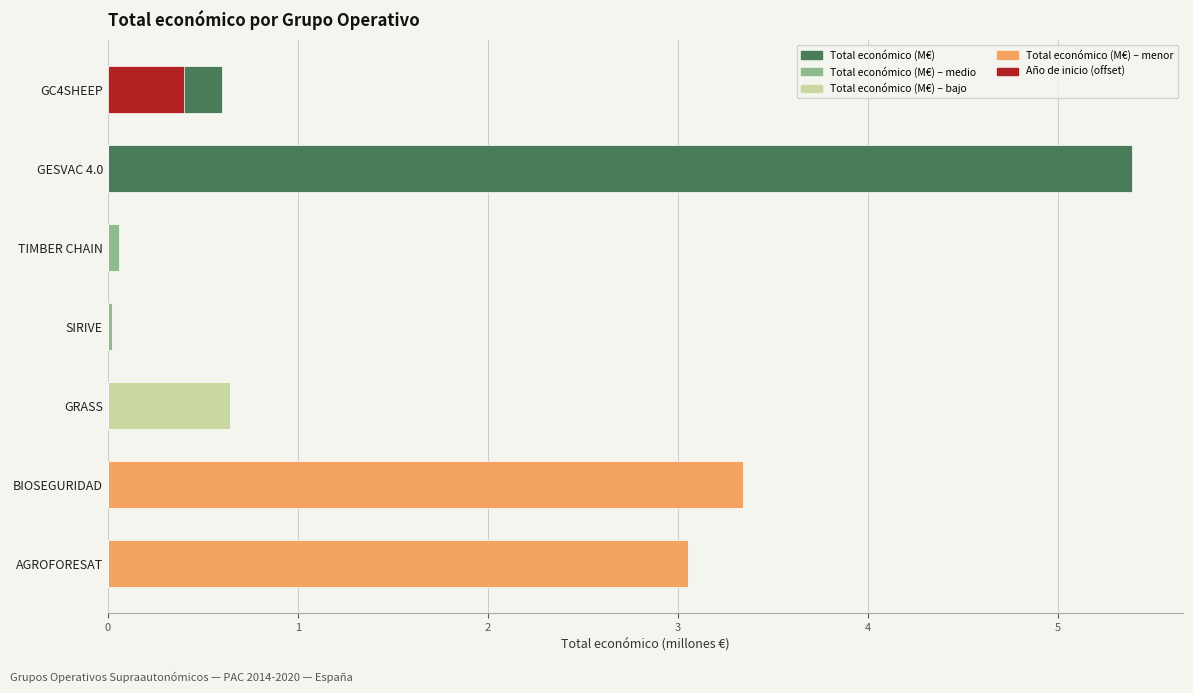

Which has a higher value, GESVAC 4.0 or GRASS?

GESVAC 4.0